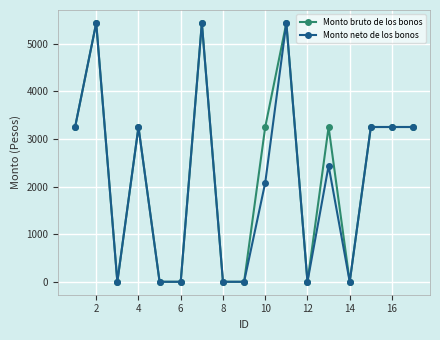

Reading left to right, extract all data points from this chart.

Monto bruto de los bonos: 3250.0	5435.0	0.0	3250.0	0.0	0.0	5435.0	0.0	0.0	3250.0	5435.0	0.0	3250.0	0.0	3250.0	3250.0	3250.0
Monto neto de los bonos: 3250.0	5435.0	0.0	3250.0	0.0	0.0	5435.0	0.0	0.0	2080.0	5435.0	0.0	2437.5	0.0	3250.0	3250.0	3250.0